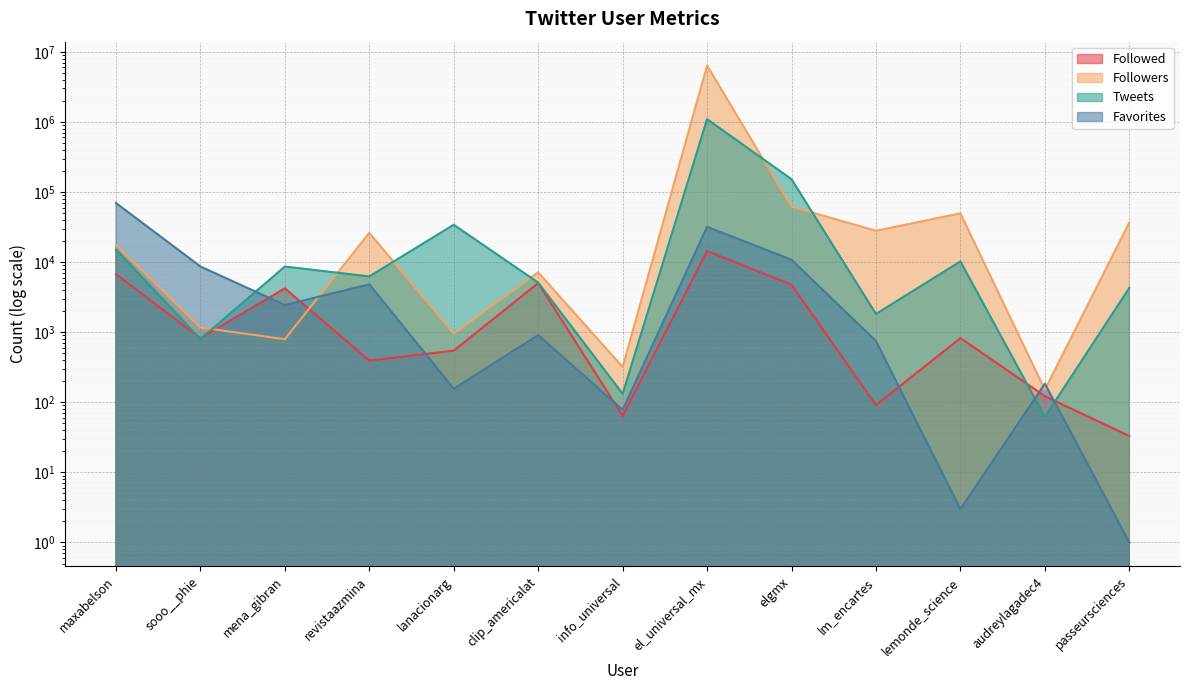

Reading left to right, extract all data points from this chart.

Followed: maxabelson=6719	sooo__phie=818	mena_gibran=4221	revistaazmina=393	lanacionarg=545	clip_americalat=5013	info_universal=64	el_universal_mx=14365	elgmx=4748	lm_encartes=91	lemonde_science=824	audreylagadec4=122	passeursciences=33
Followers: maxabelson=17479	sooo__phie=1168	mena_gibran=793	revistaazmina=26105	lanacionarg=957	clip_americalat=7138	info_universal=319	el_universal_mx=6369025	elgmx=61894	lm_encartes=27945	lemonde_science=49519	audreylagadec4=151	passeursciences=36692
Tweets: maxabelson=15087	sooo__phie=797	mena_gibran=8622	revistaazmina=6237	lanacionarg=34058	clip_americalat=5094	info_universal=132	el_universal_mx=1094063	elgmx=151981	lm_encartes=1819	lemonde_science=10214	audreylagadec4=62	passeursciences=4279
Favorites: maxabelson=69632	sooo__phie=8652	mena_gibran=2438	revistaazmina=4811	lanacionarg=156	clip_americalat=908	info_universal=78	el_universal_mx=31823	elgmx=10792	lm_encartes=745	lemonde_science=3	audreylagadec4=184	passeursciences=1